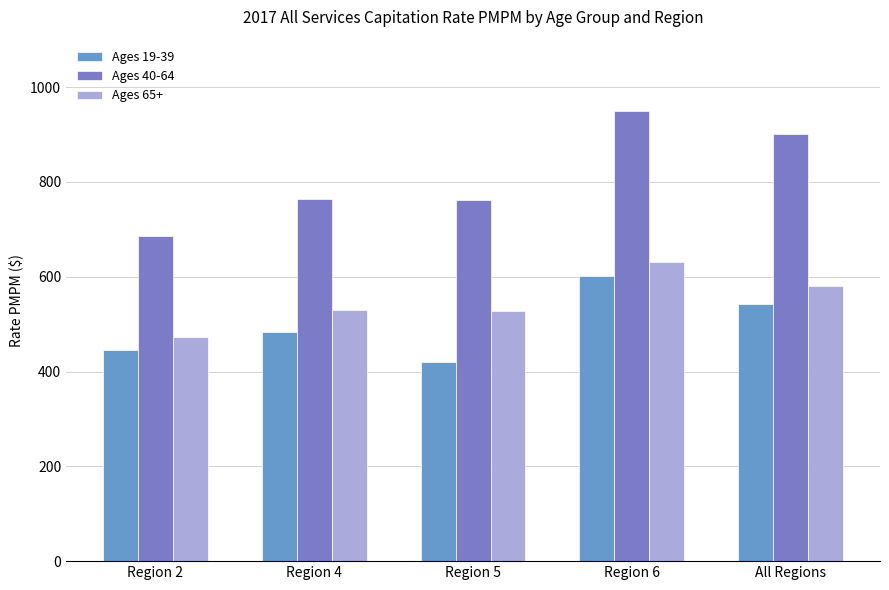

Count the number of data series in this chart.

3